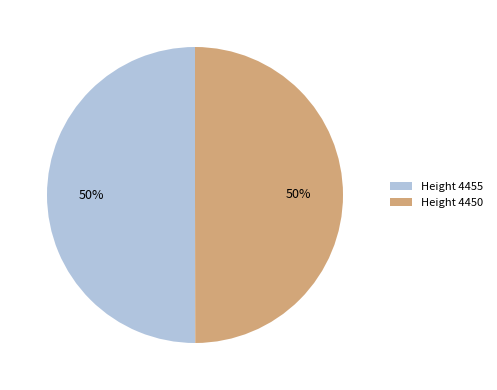

What percentage is the Height 4455 slice, to the nearest percent?

50%